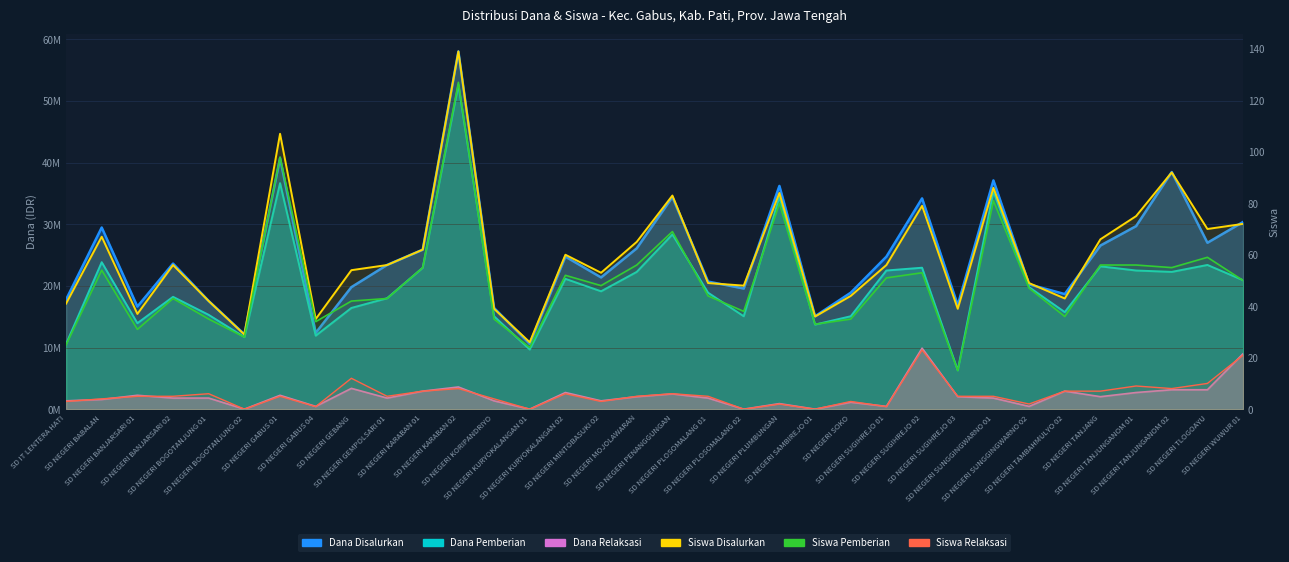

Where does the Siswa Relaksasi series first go above 5?

SD NEGERI BOGOTANJUNG 01